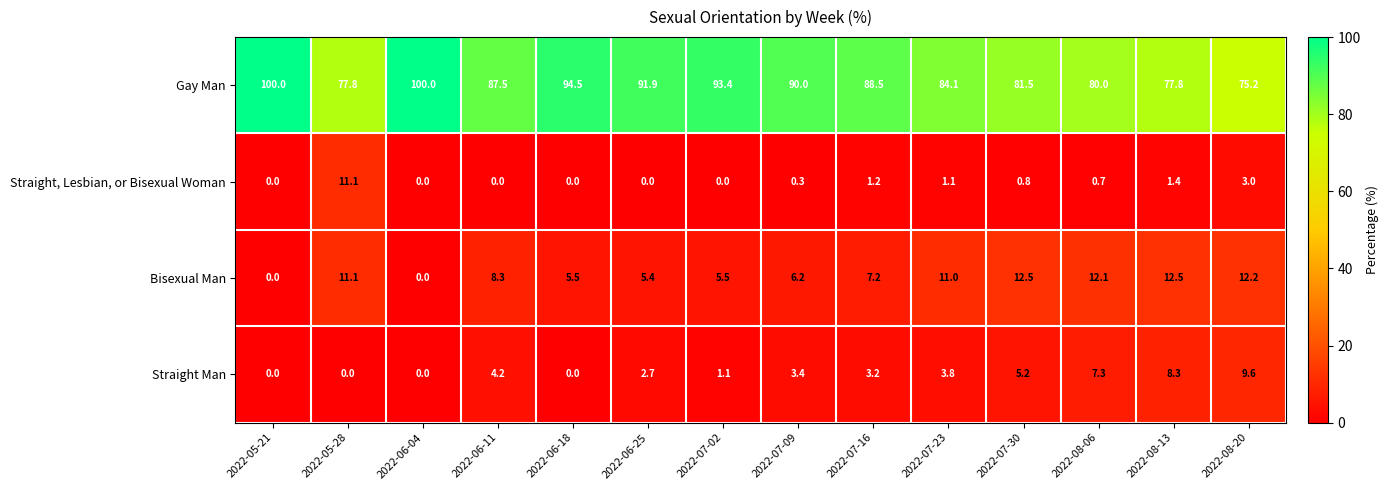

Count the number of data series in this chart.

4